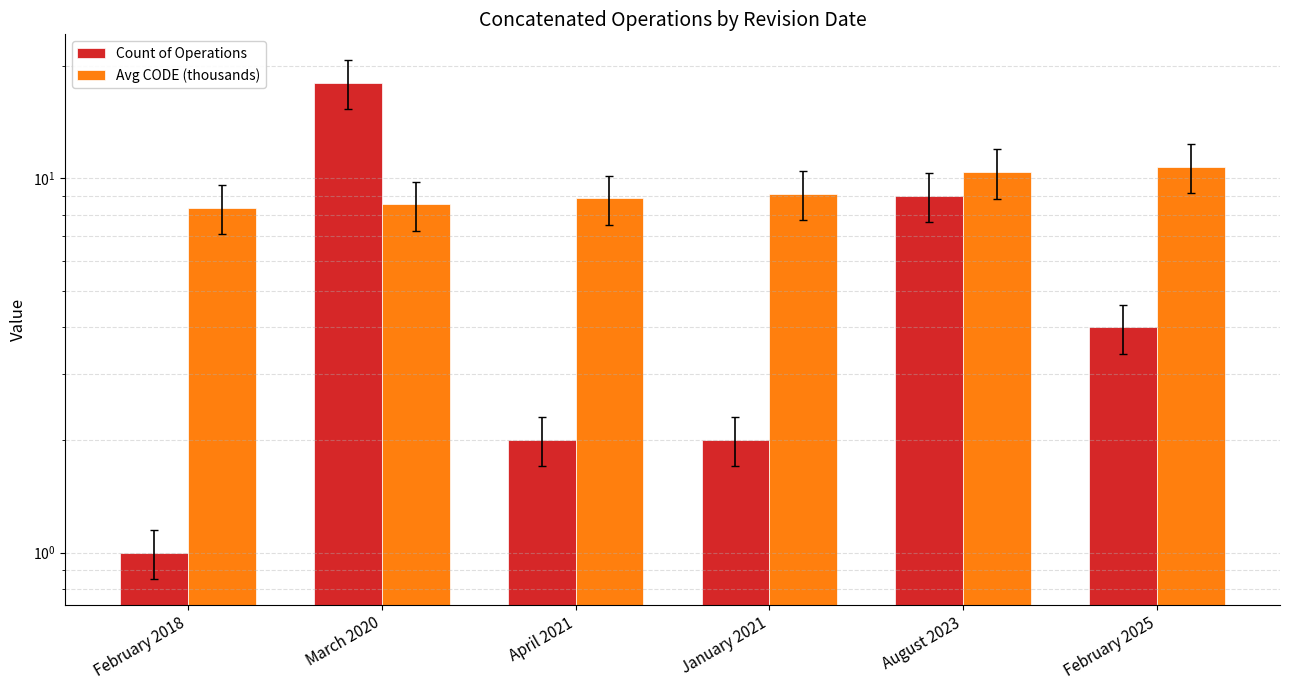

What is the value of the Count of Operations bar at the 2nd from the left?

18.0